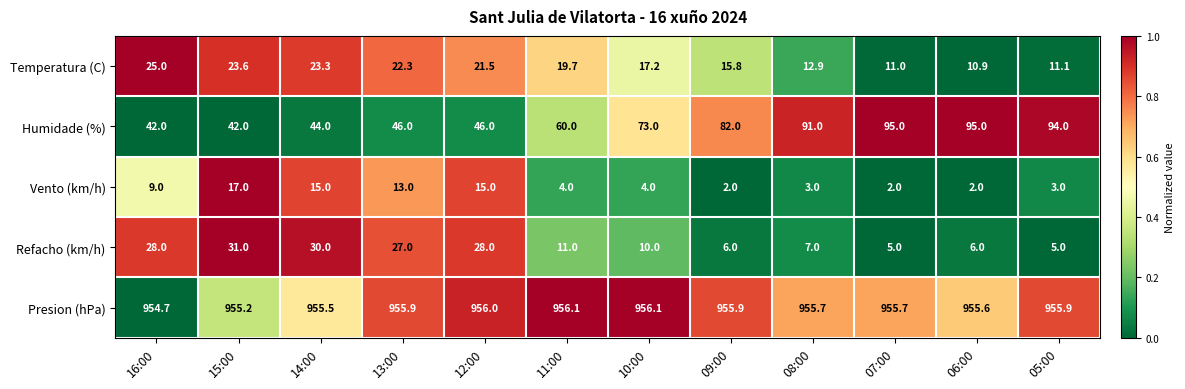

Which series has the widest spread of values?

Humidade (%)